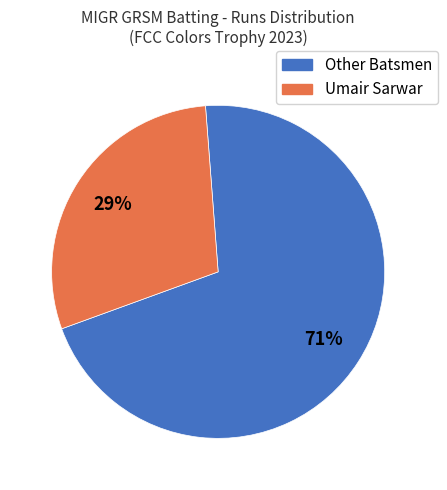

Does any single category account for the majority?

Yes